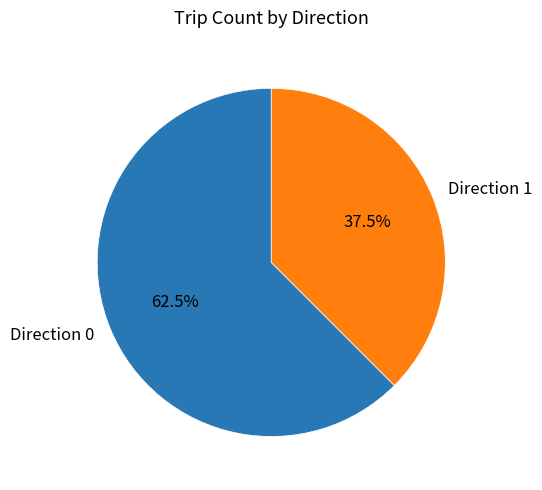

What is the total percentage of Direction 0 and Direction 1?

100.0%